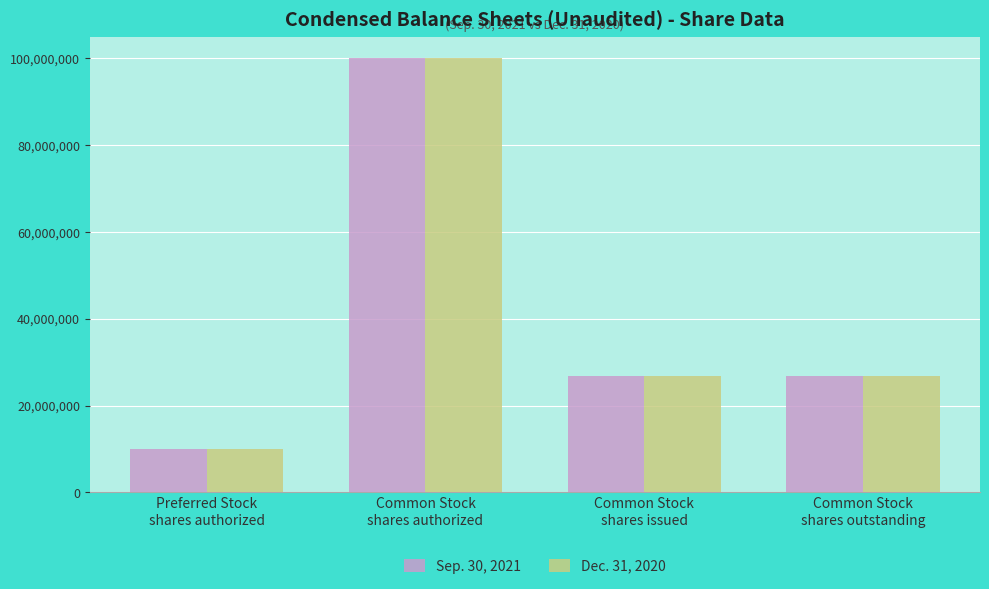

What is the difference between the second highest and minimum values in the Sep. 30, 2021 series?

16831603